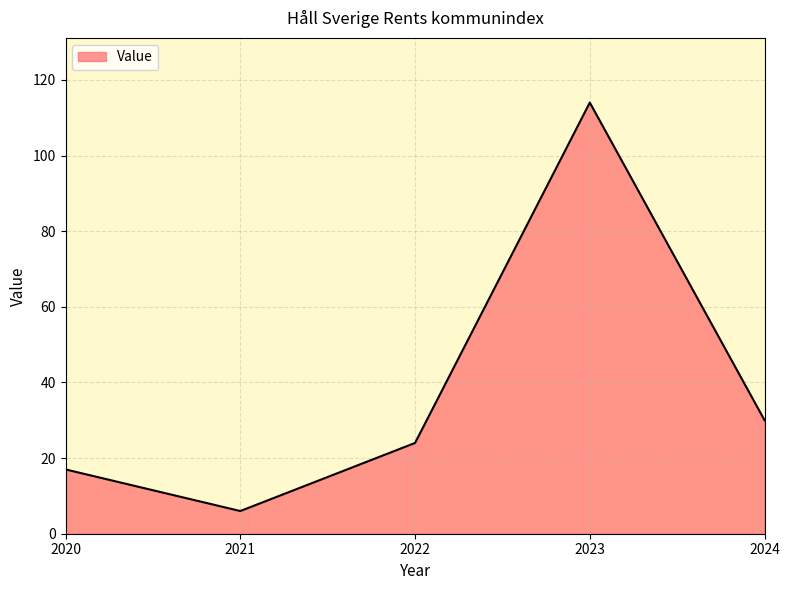

At which category does the data reach its first local peak?

2023